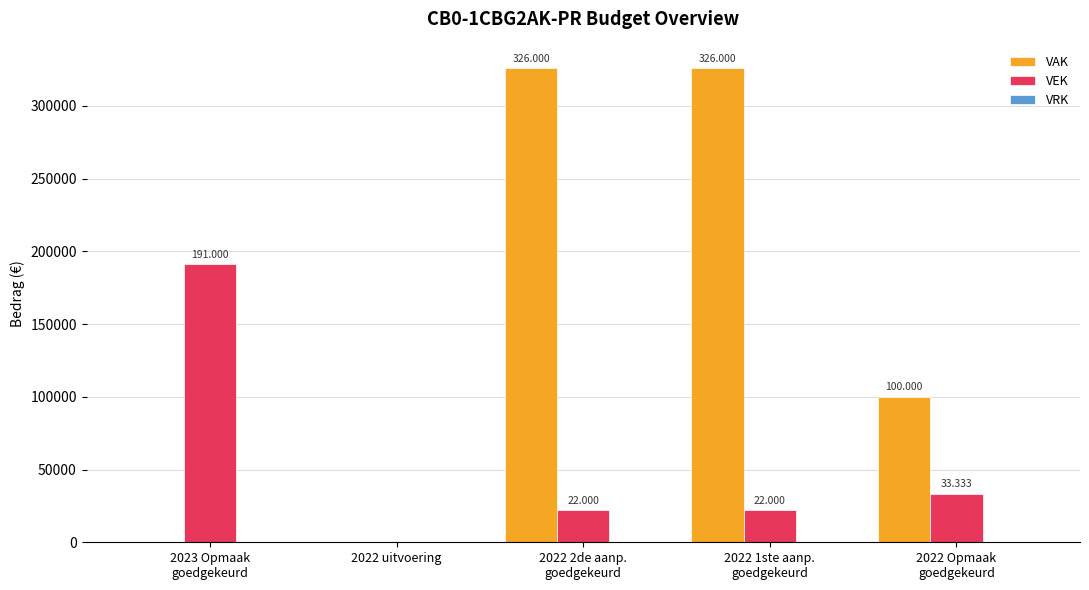

Are the bars grouped side by side (vs. stacked)?

Yes